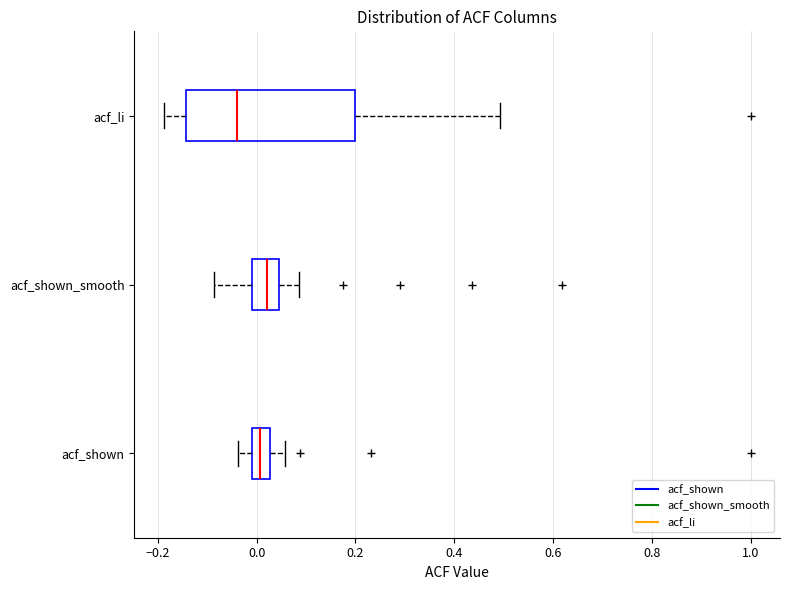

Which box is the widest, from its left edge to its right edge?

acf_li